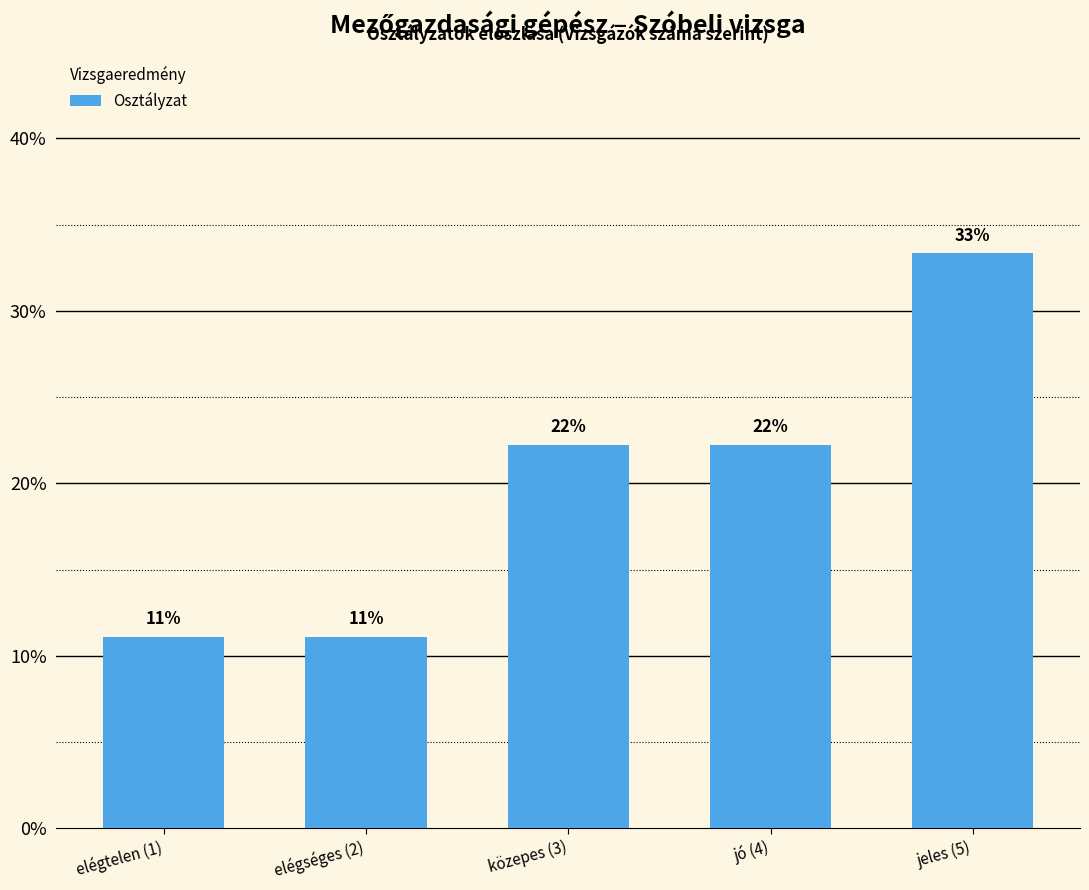

Does the chart contain any negative values?

No